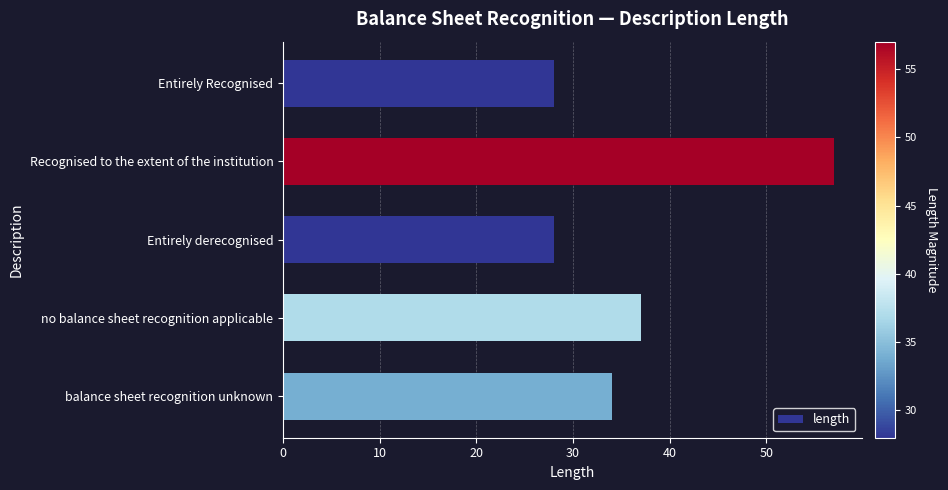

Which has a higher value, Entirely derecognised or balance sheet recognition unknown?

balance sheet recognition unknown